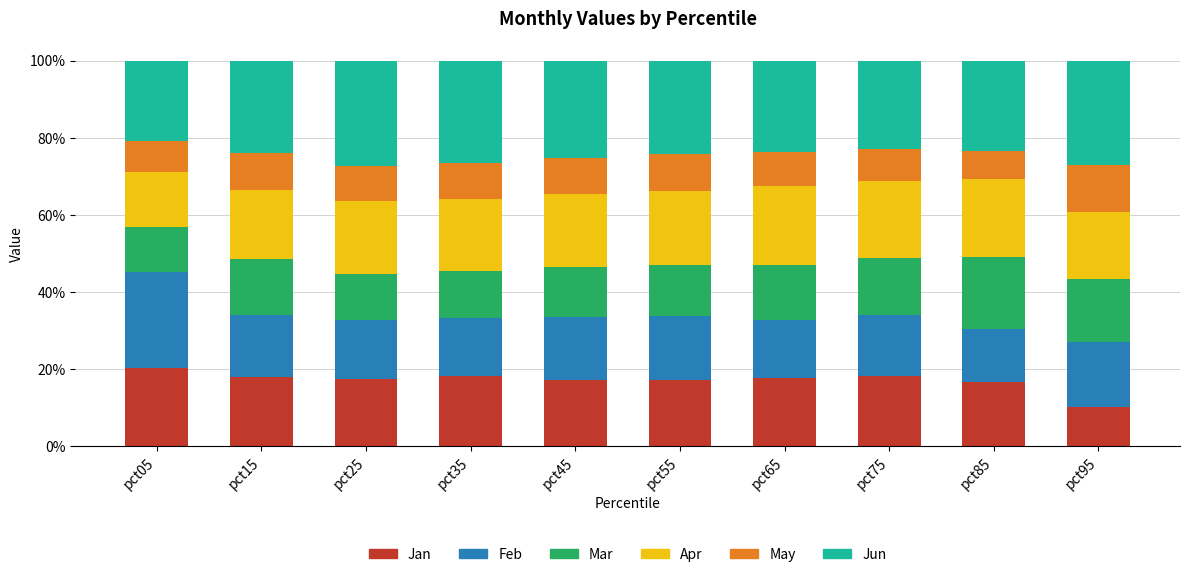

What is the minimum value for Jan?

10.1